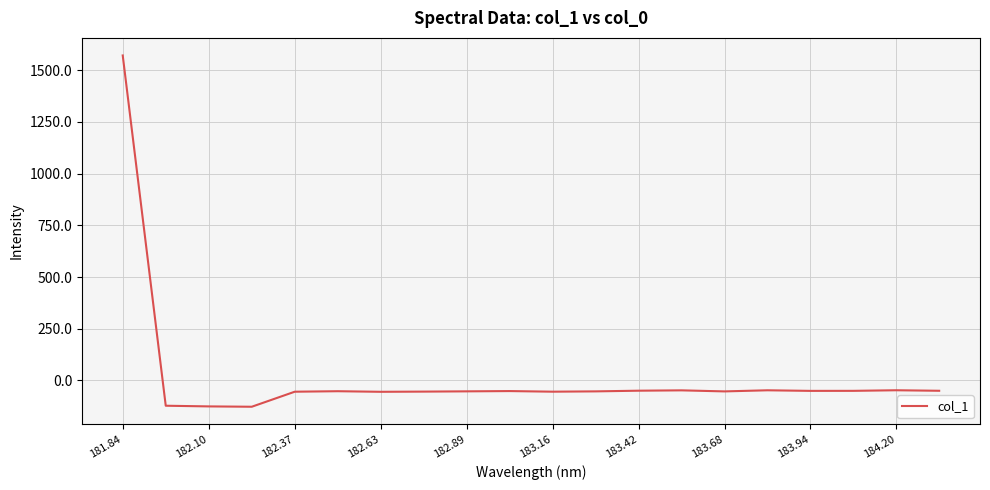

What is the maximum value shown in the chart?

1571.6